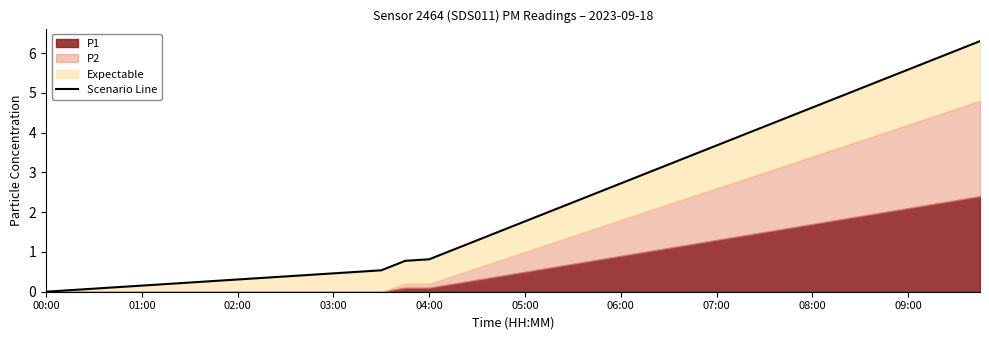

What is the change in value from 11 to 39?

+5.9